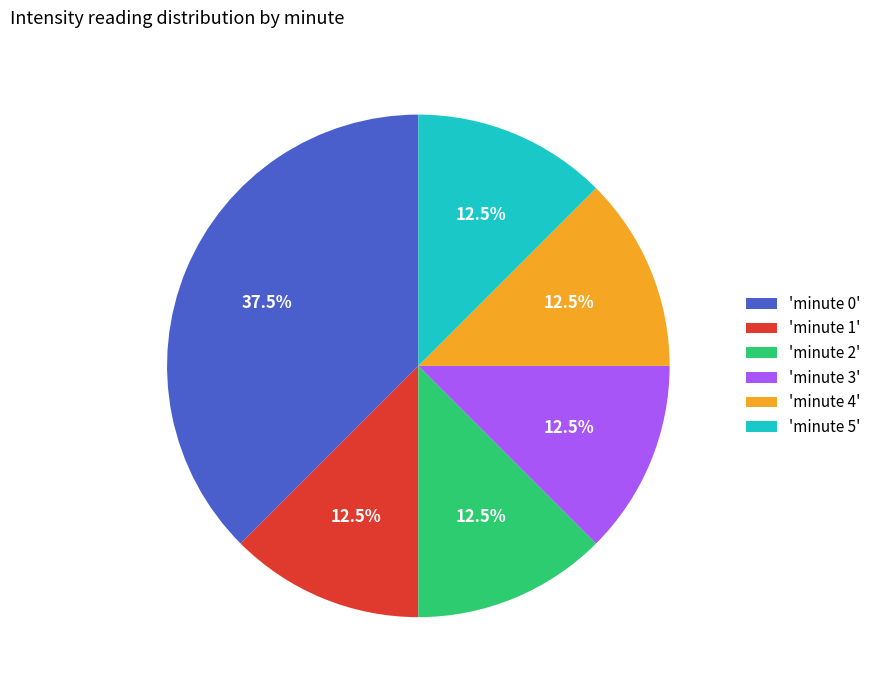

Which has a higher value, 'minute 5' or 'minute 0'?

'minute 0'